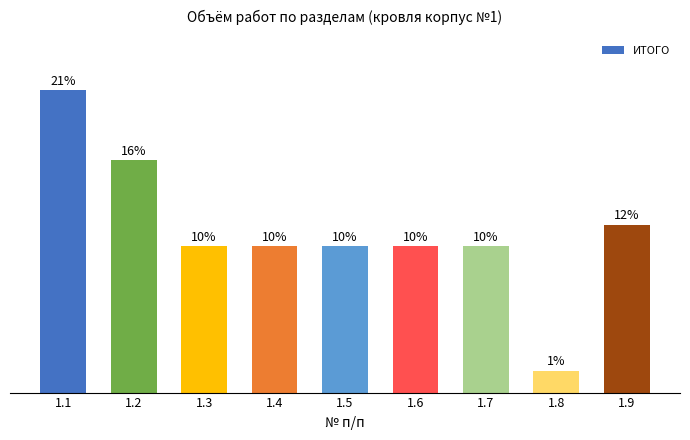

True or false: the data shows 22.0 at 1.1.

False